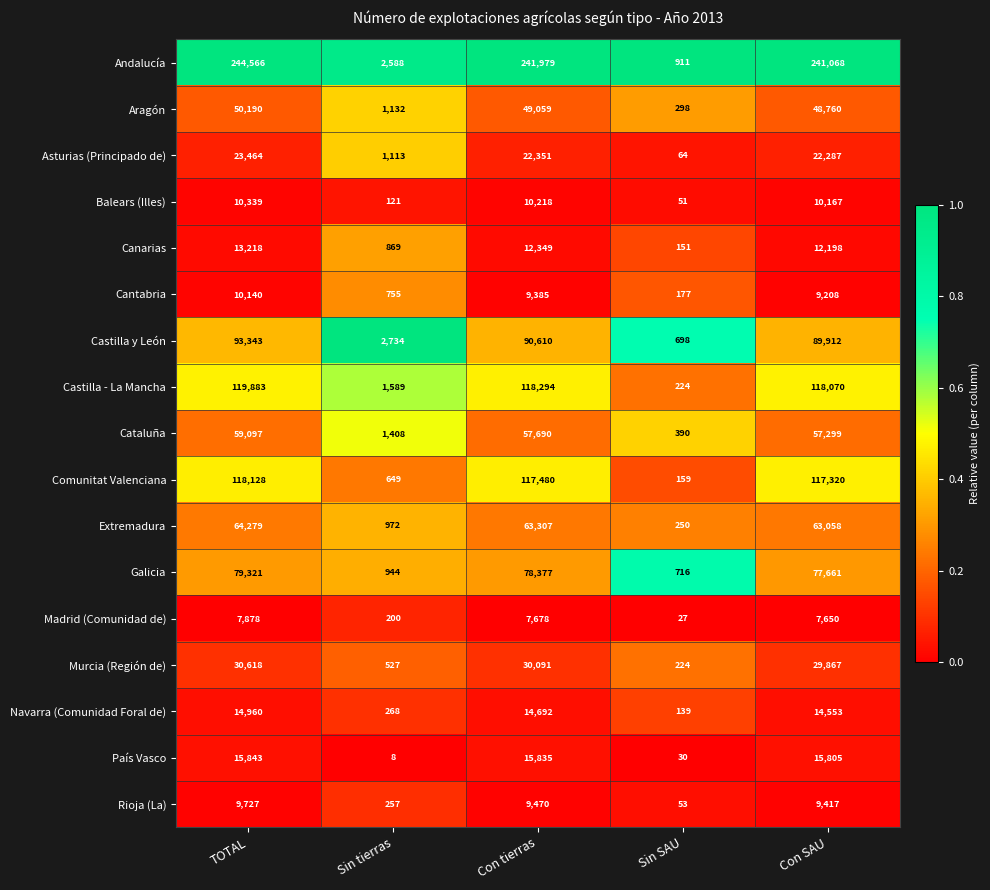

What is the difference between the second highest and second lowest values in the Madrid (Comunidad de) series?

7478